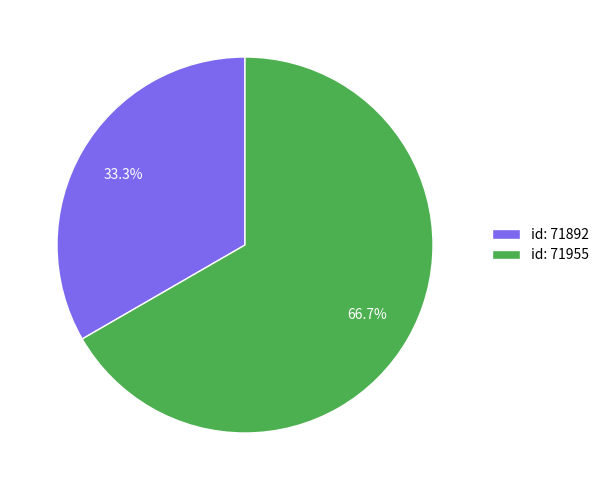

Does any single category account for the majority?

Yes